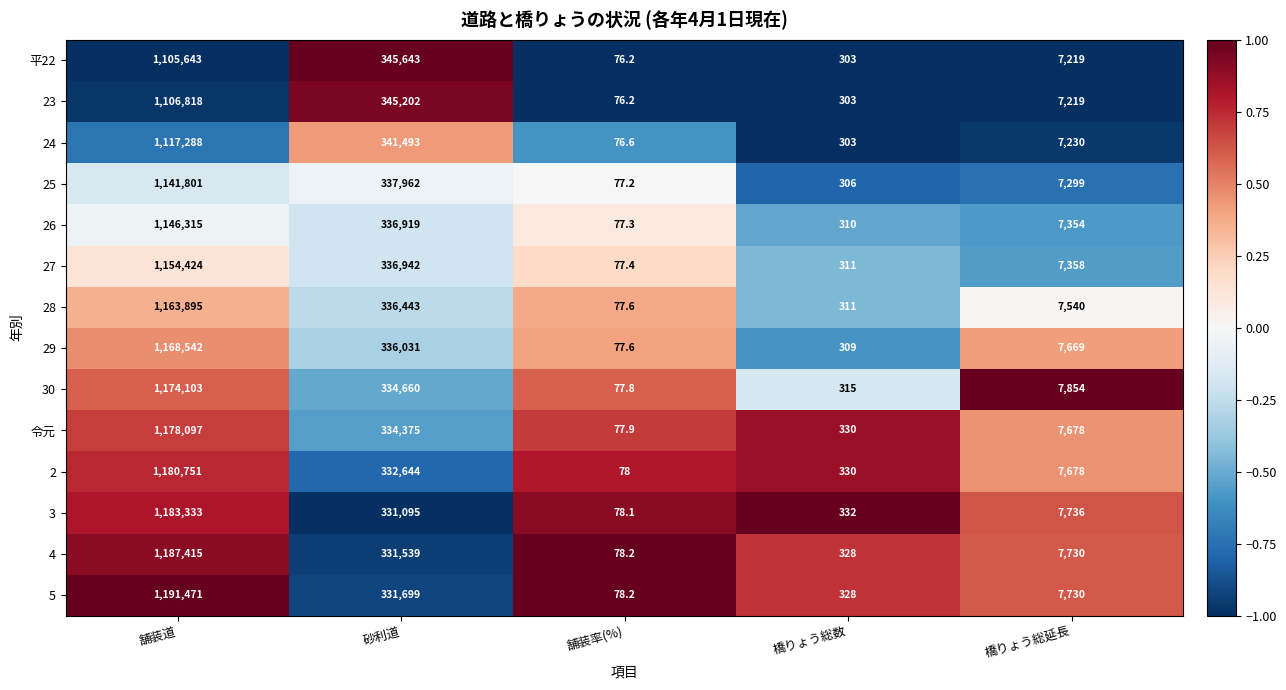

How many data points in 26 are less than 7354?

2